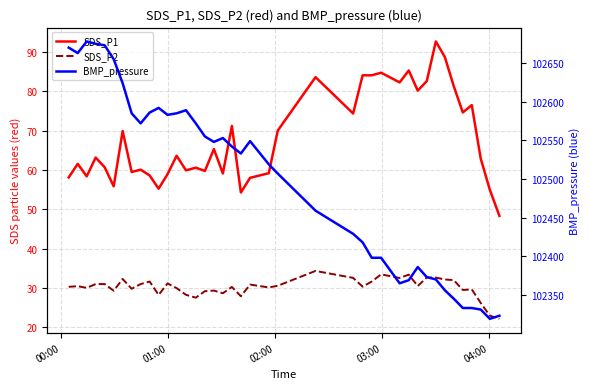

Does the chart have visible grid lines?

Yes